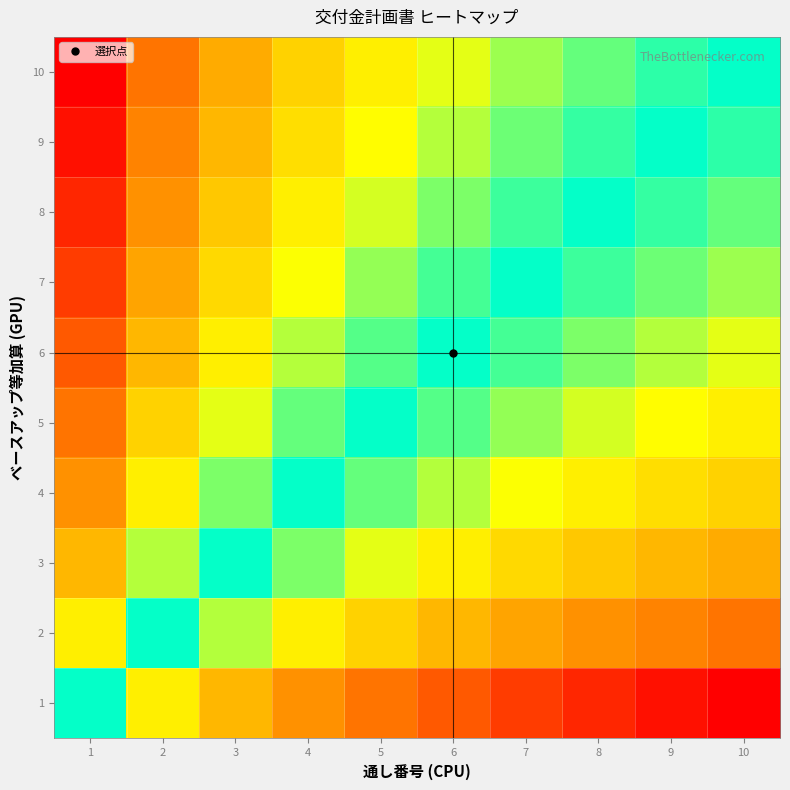

Reading right to left, list all the values displayed in this chart.

1: 10=0.0	9=0.0	8=0.0	7=0.1	6=0.1	5=0.2	4=0.2	3=0.3	2=0.3	1=0.5
2: 10=0.2	9=0.2	8=0.2	7=0.2	6=0.3	5=0.3	4=0.3	3=0.4	2=0.5	1=0.7
3: 10=0.2	9=0.3	8=0.3	7=0.3	6=0.3	5=0.4	4=0.4	3=0.5	2=0.6	1=0.7
4: 10=0.3	9=0.3	8=0.3	7=0.4	6=0.4	5=0.5	4=0.5	3=0.6	2=0.7	1=0.8
5: 10=0.3	9=0.4	8=0.4	7=0.4	6=0.5	5=0.5	4=0.5	3=0.6	2=0.7	1=0.8
6: 10=0.4	9=0.4	8=0.4	7=0.5	6=0.5	5=0.5	4=0.6	3=0.7	2=0.7	1=0.9
7: 10=0.4	9=0.4	8=0.5	7=0.5	6=0.5	5=0.6	4=0.6	3=0.7	2=0.8	1=0.9
8: 10=0.5	9=0.5	8=0.5	7=0.5	6=0.6	5=0.6	4=0.7	3=0.7	2=0.8	1=1.0
9: 10=0.5	9=0.5	8=0.5	7=0.6	6=0.6	5=0.6	4=0.7	3=0.7	2=0.8	1=1.0
10: 10=0.5	9=0.5	8=0.5	7=0.6	6=0.6	5=0.7	4=0.7	3=0.8	2=0.8	1=1.0